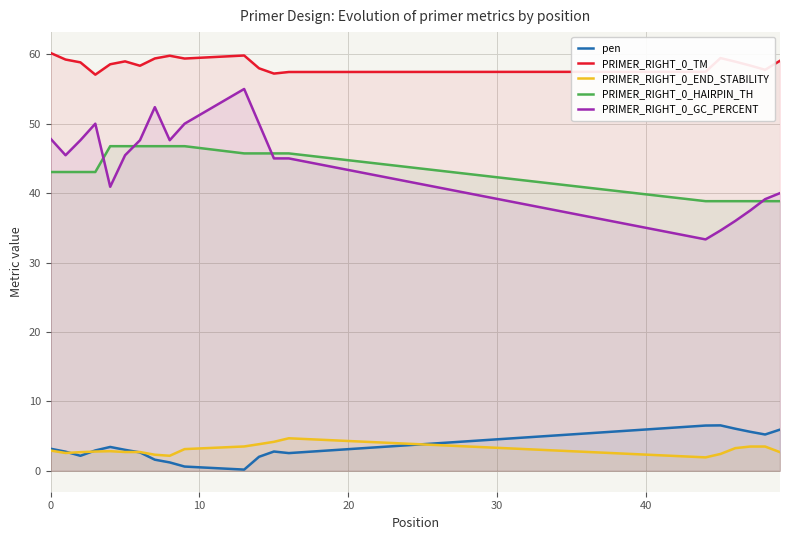

True or false: PRIMER_RIGHT_0_TM and PRIMER_RIGHT_0_GC_PERCENT intersect in this chart.

False